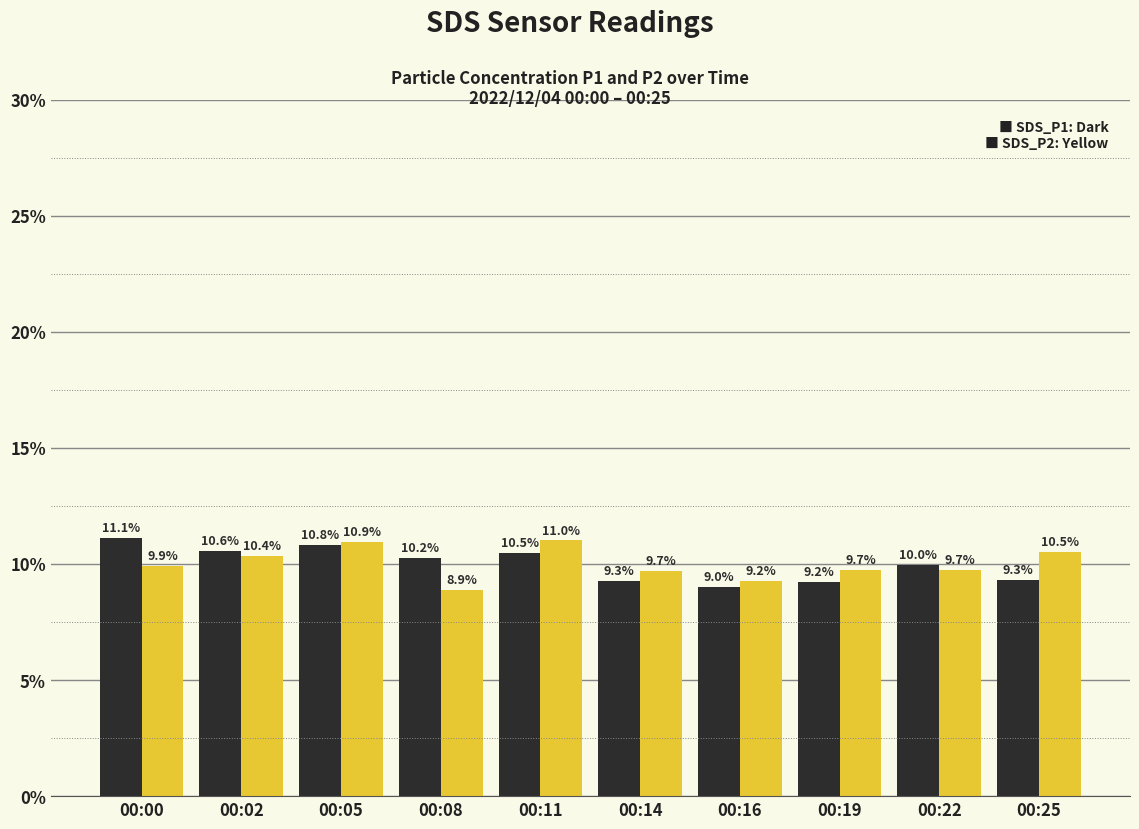

What is the spread (max minus min) of values at 00:19?

0.5